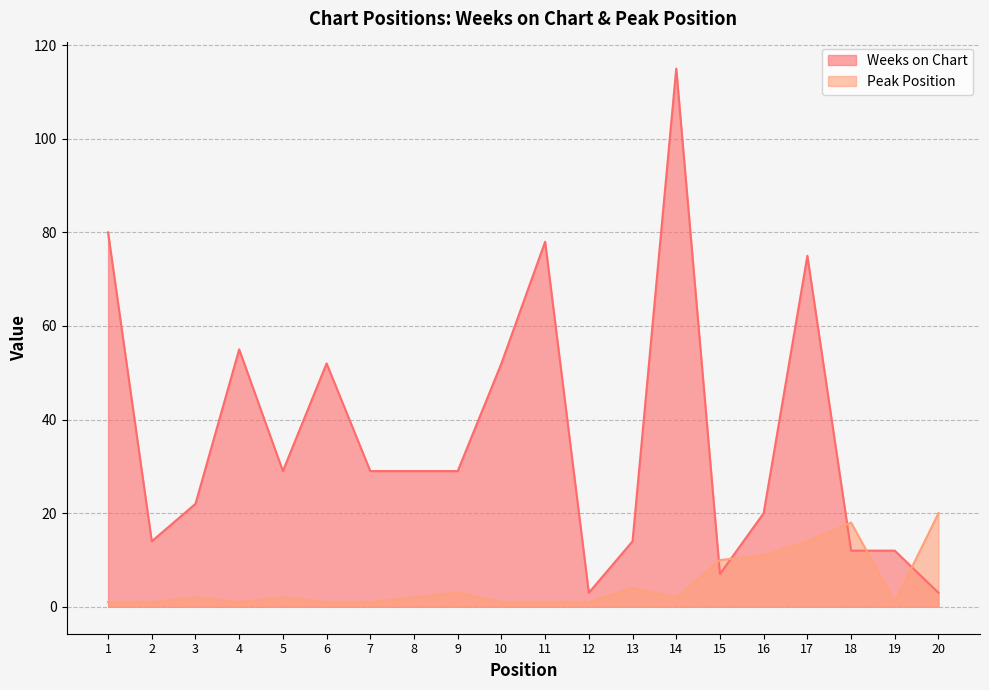

Between 9 and 12, which series saw the biggest shift?

Weeks on Chart